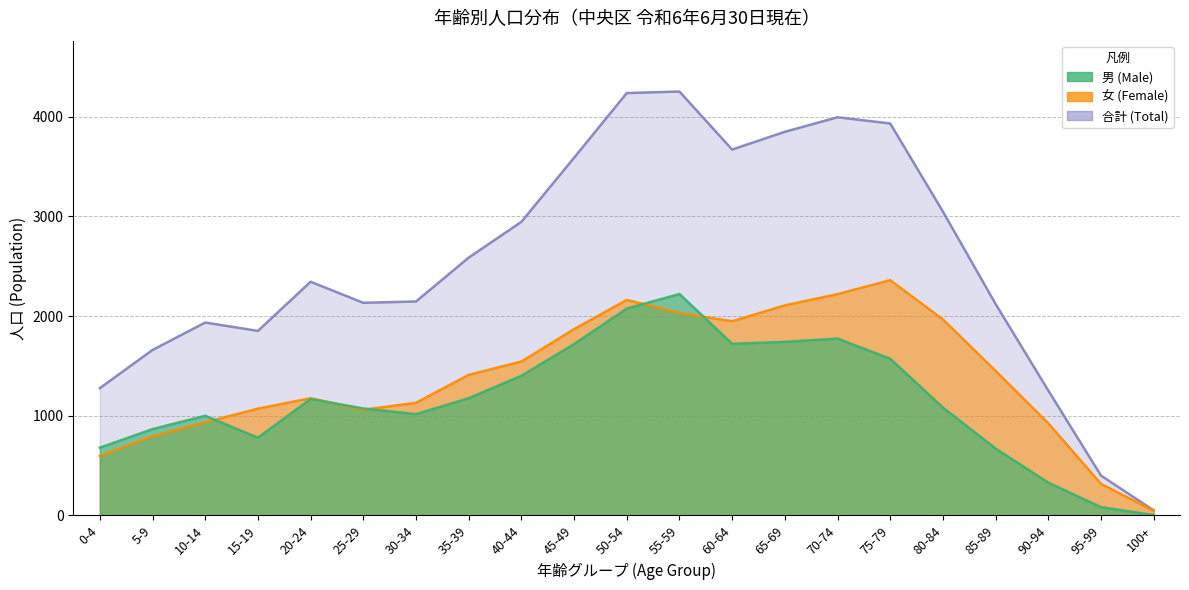

Which series has the largest range (max minus min)?

女